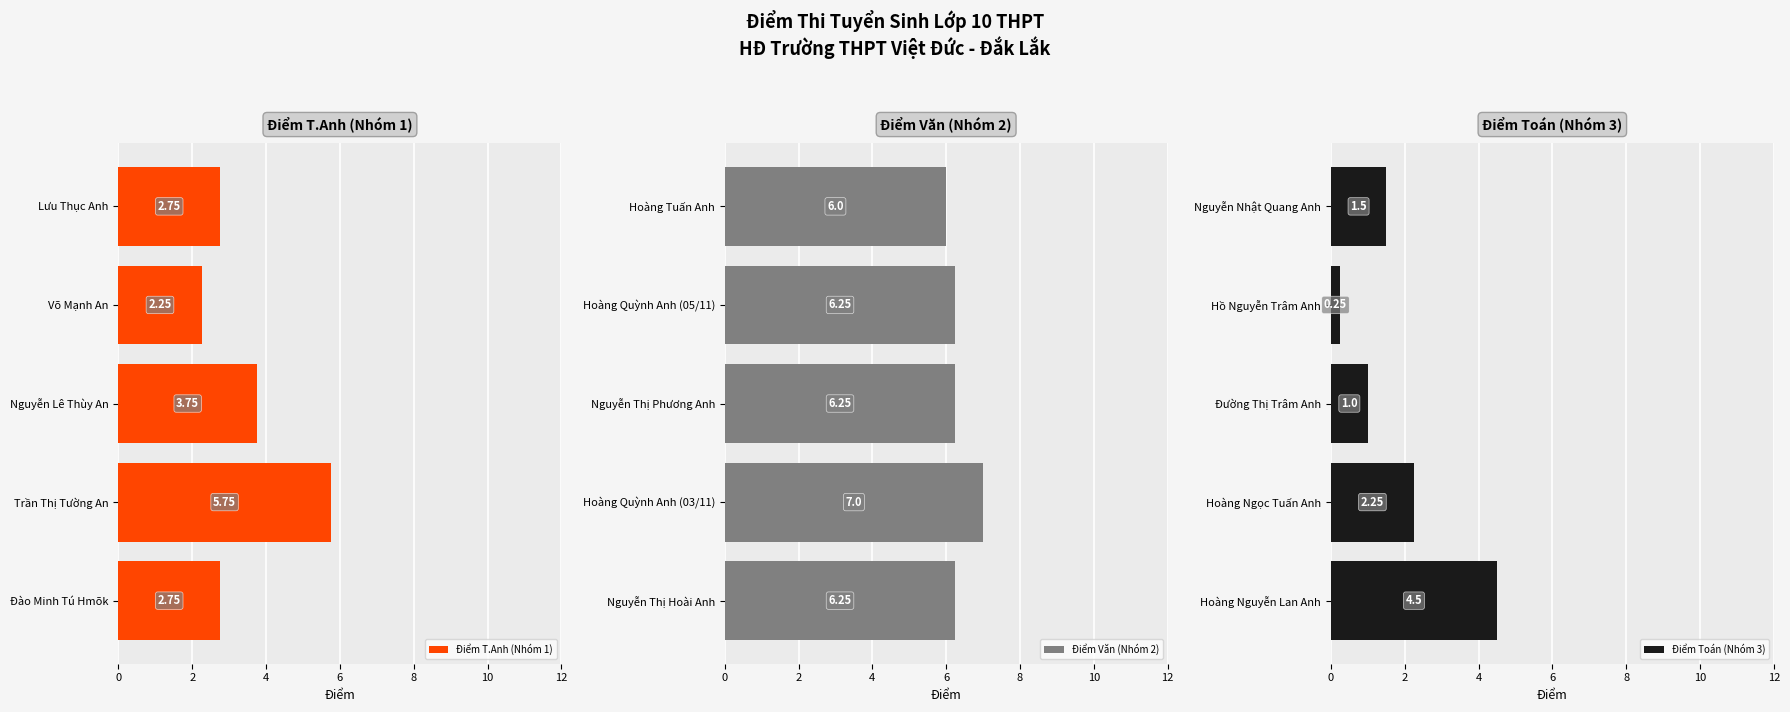

Where is Điểm T.Anh (Nhóm 1) nearest to the value 4?

Nguyễn Lê Thùy An